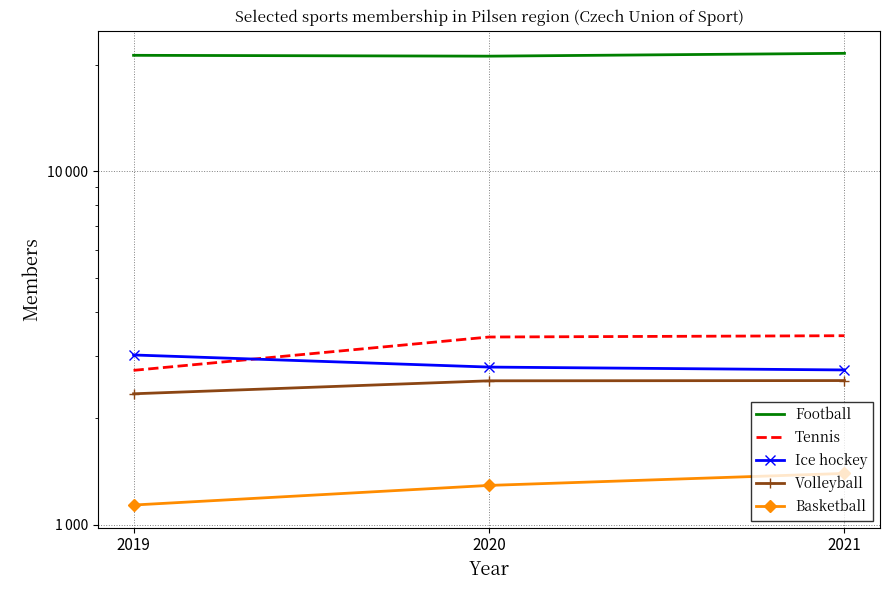

Where does the Football series first go above 21268?

2021